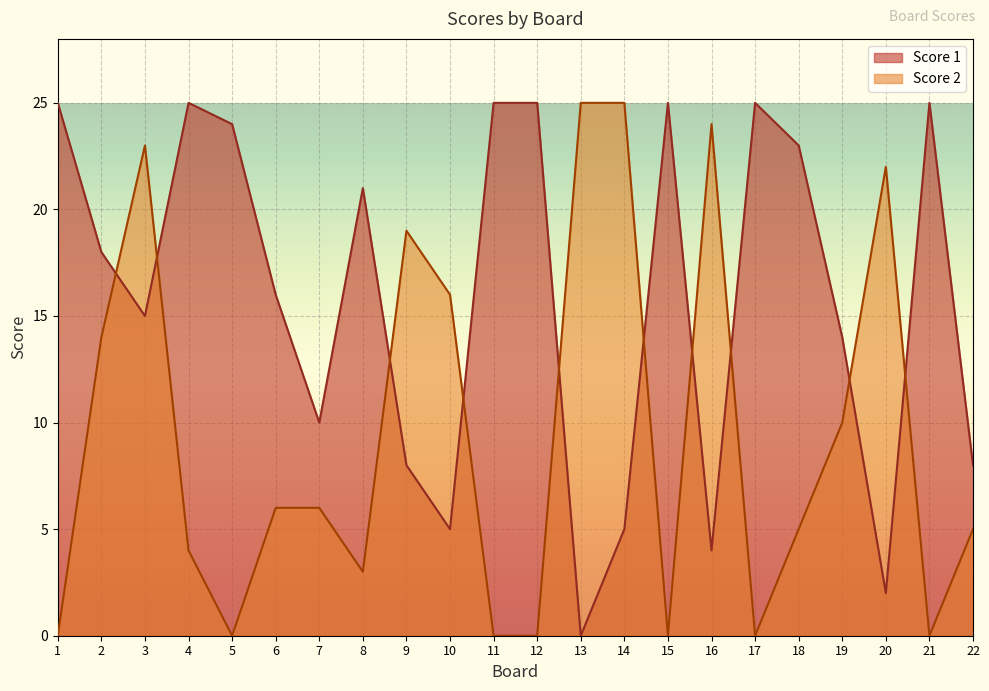

What is the maximum value shown in the chart?

25